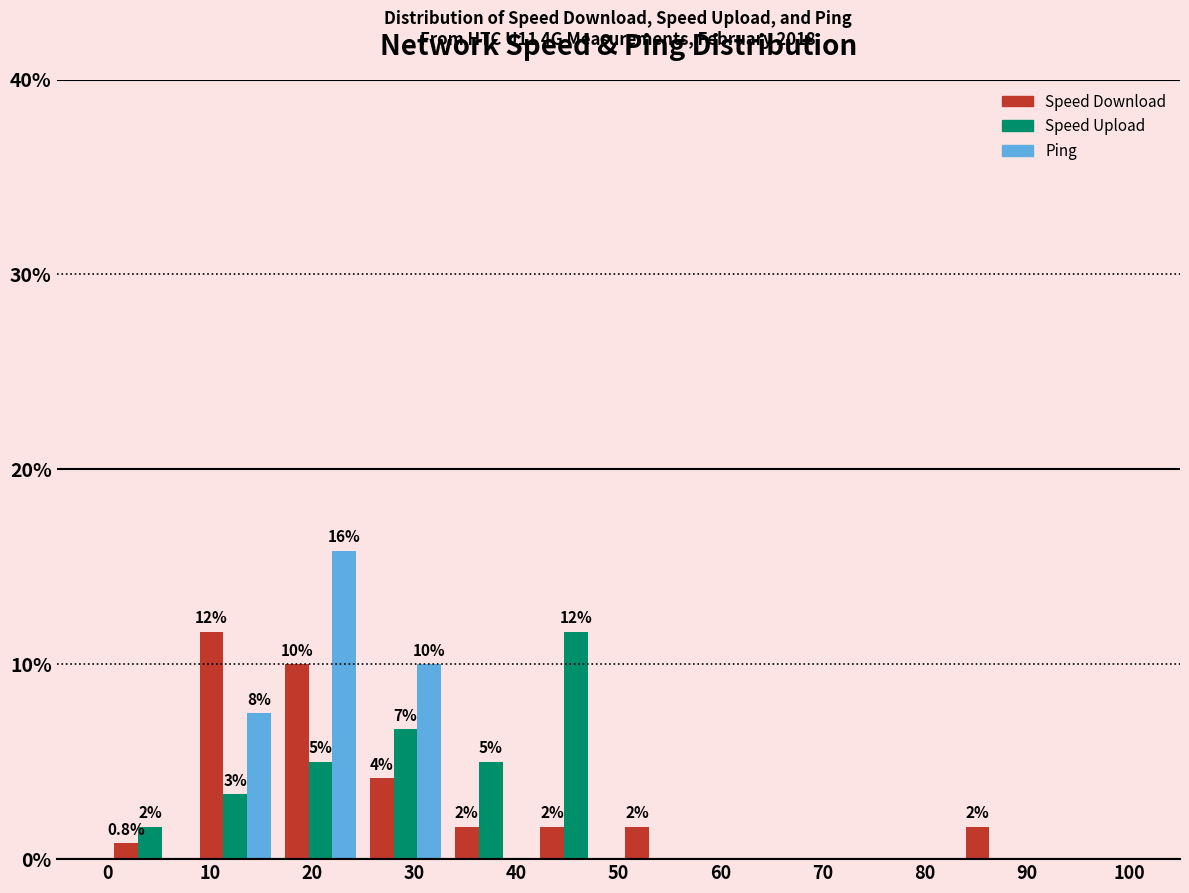

In the Ping series, which range on the x-axis has the tallest bar?

17 to 25